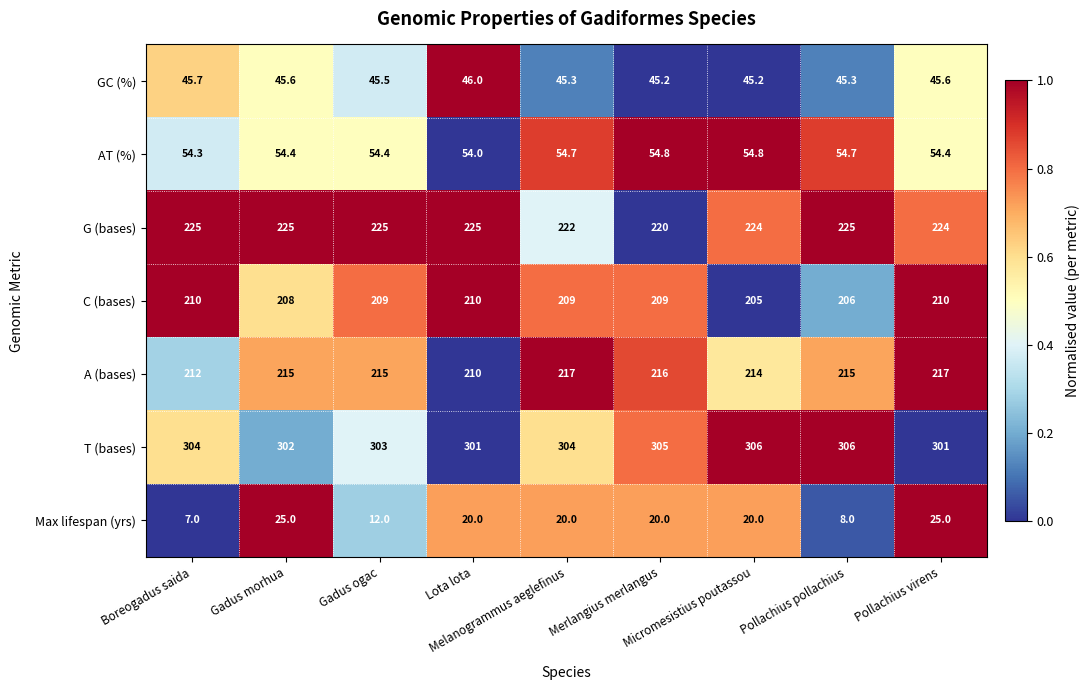

Count the C (bases) values in the range 208 to 210.

7